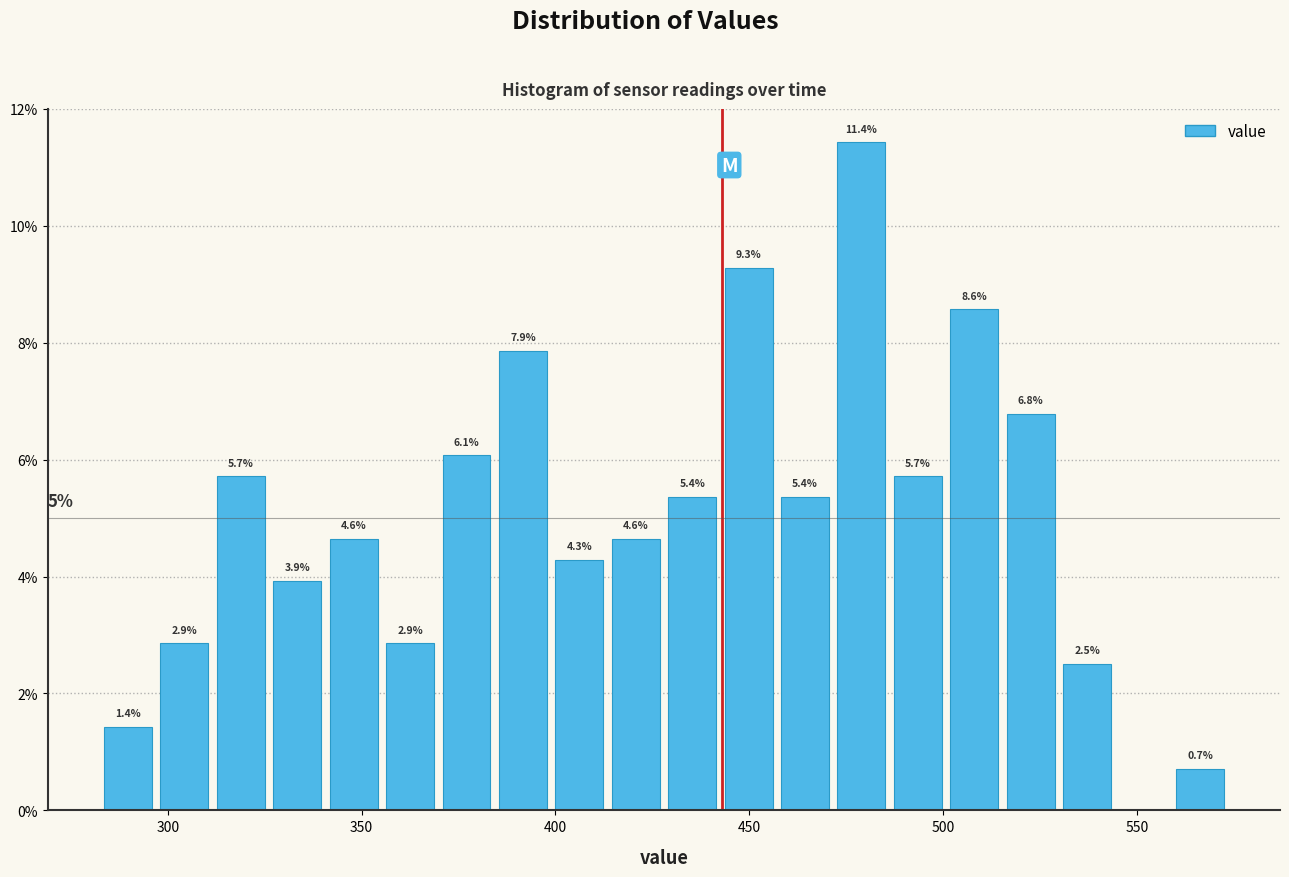

Around what value on the x-axis is the tallest bar? Give the approximate position of its centre, as read against the axis.

480